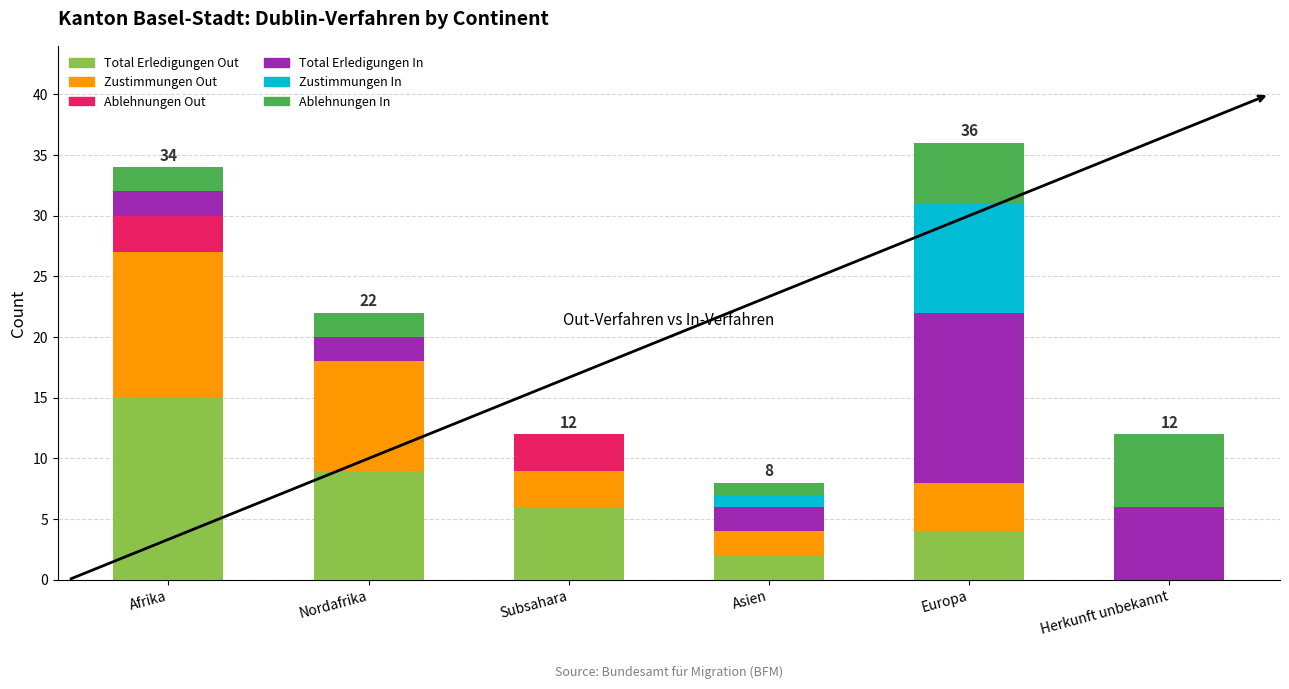

What is the total value across all series at Europa?

36